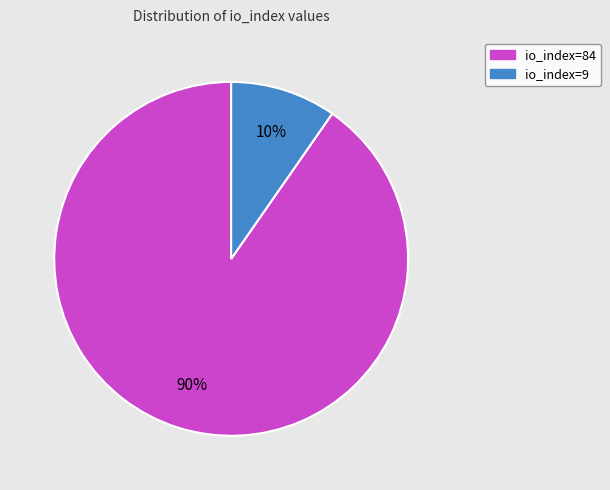

Do io_index=84 and io_index=9 together represent more than half of the pie?

Yes